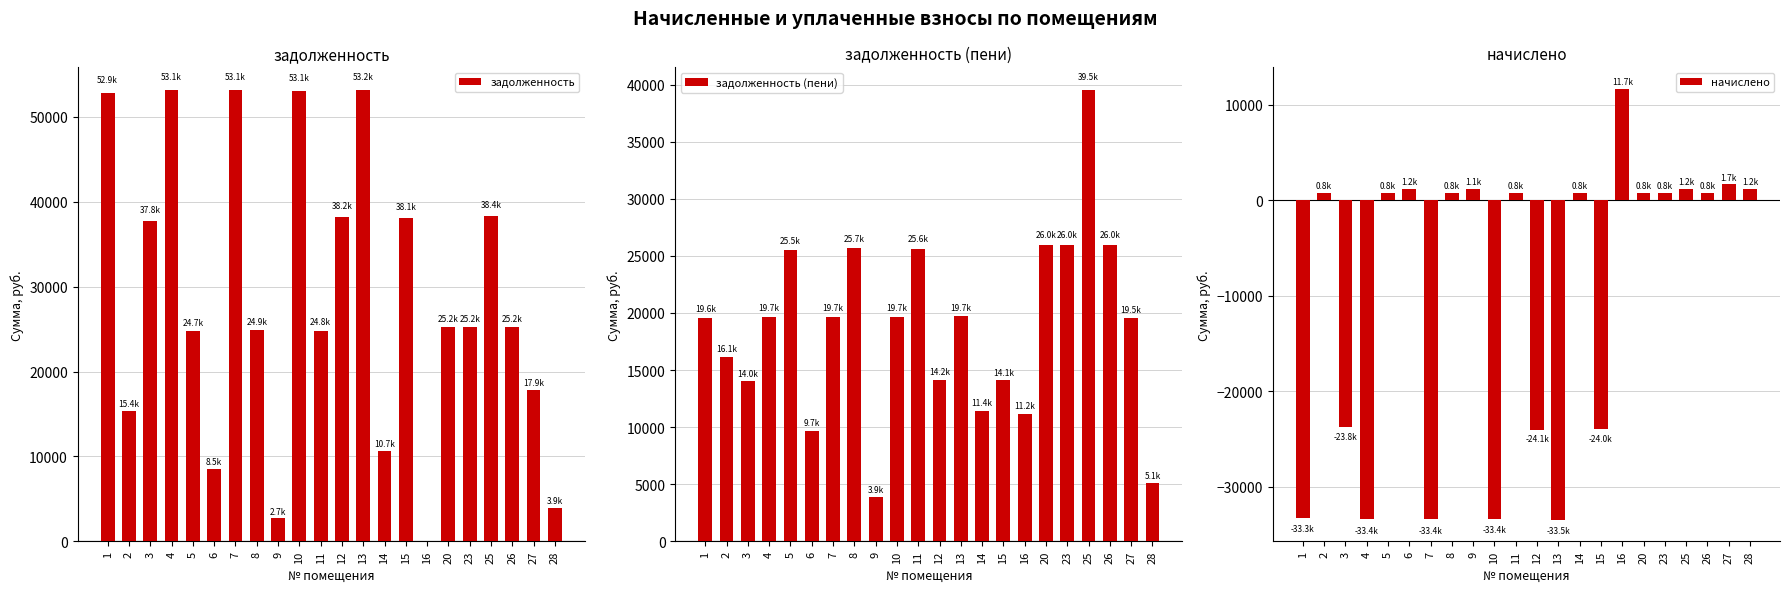

What is the value of the задолженность bar at the 13th from the left?

53192.8